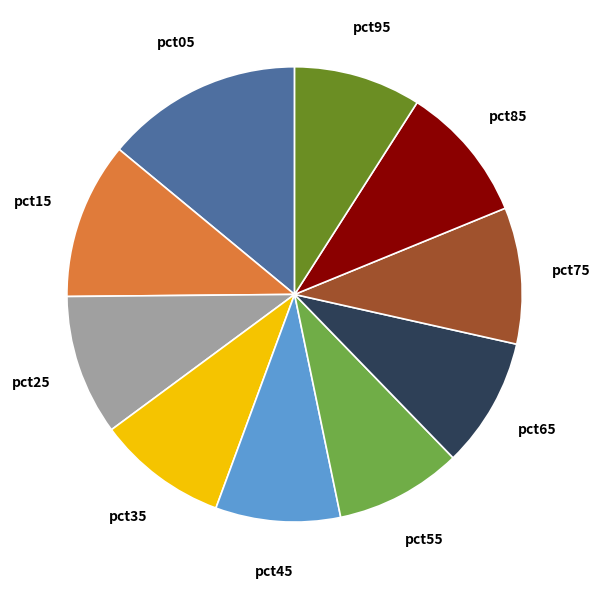

Do pct65 and pct85 together represent more than half of the pie?

No